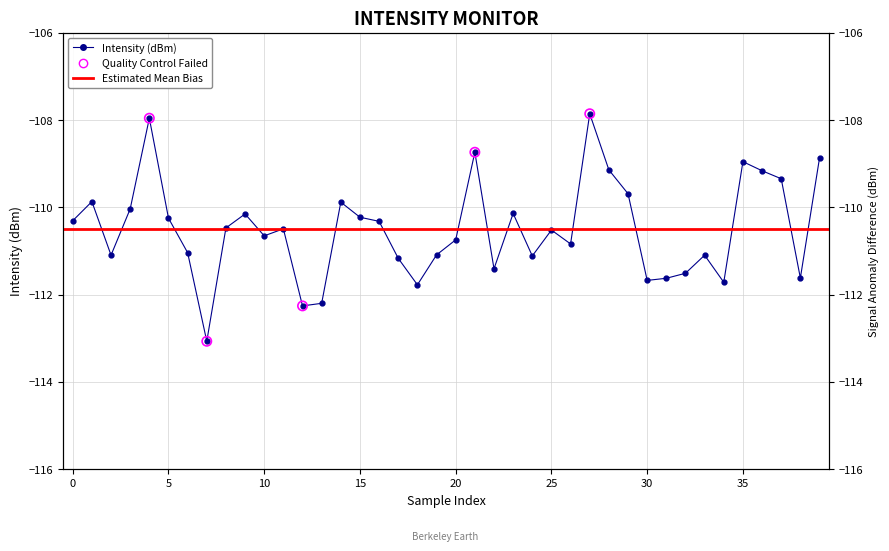

What is the change in value from 5 to 20?

-0.5